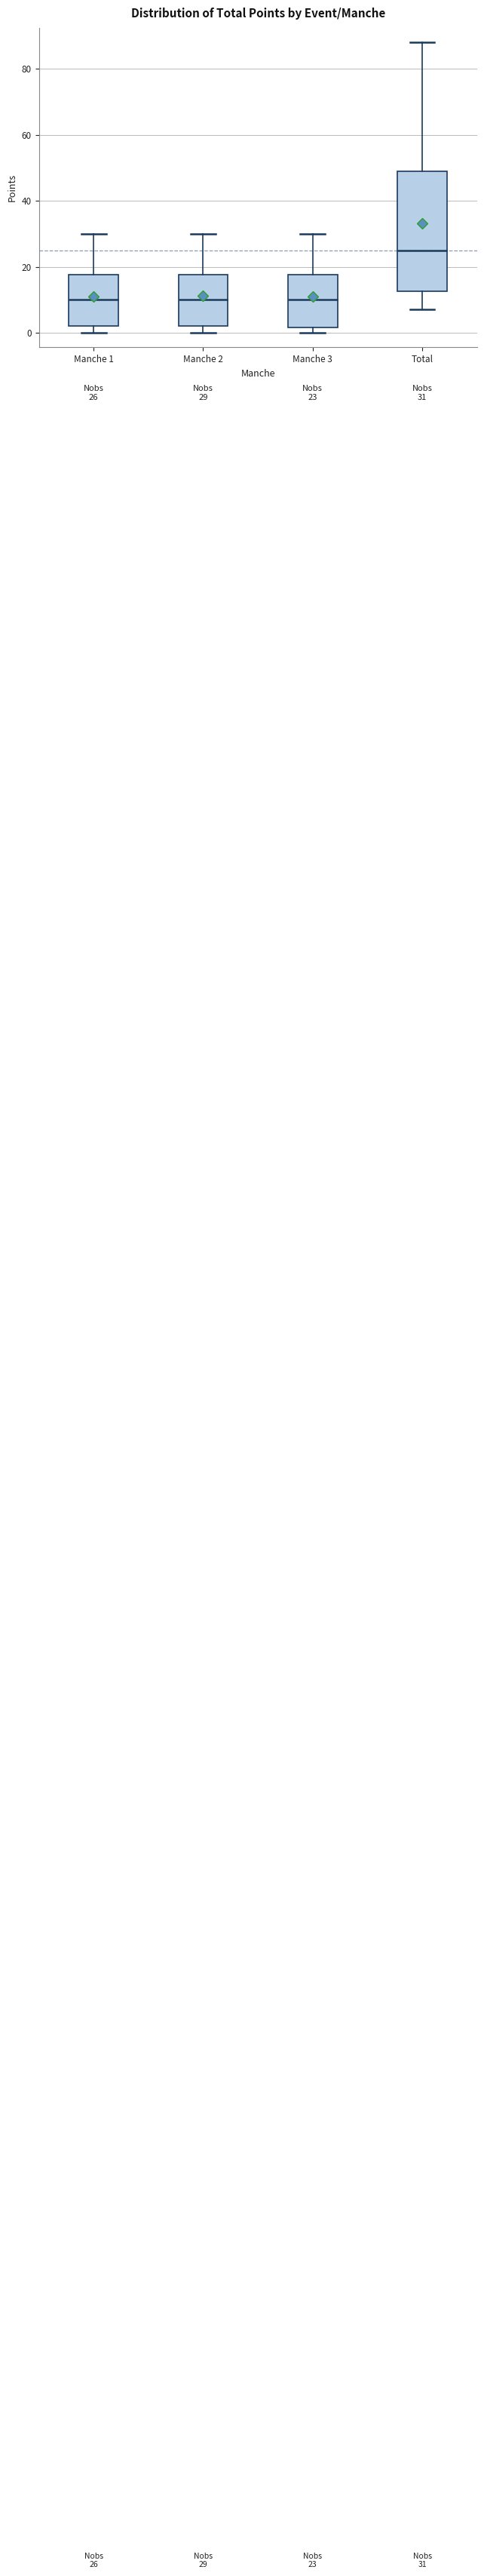

Which box's median line is the highest?

Total